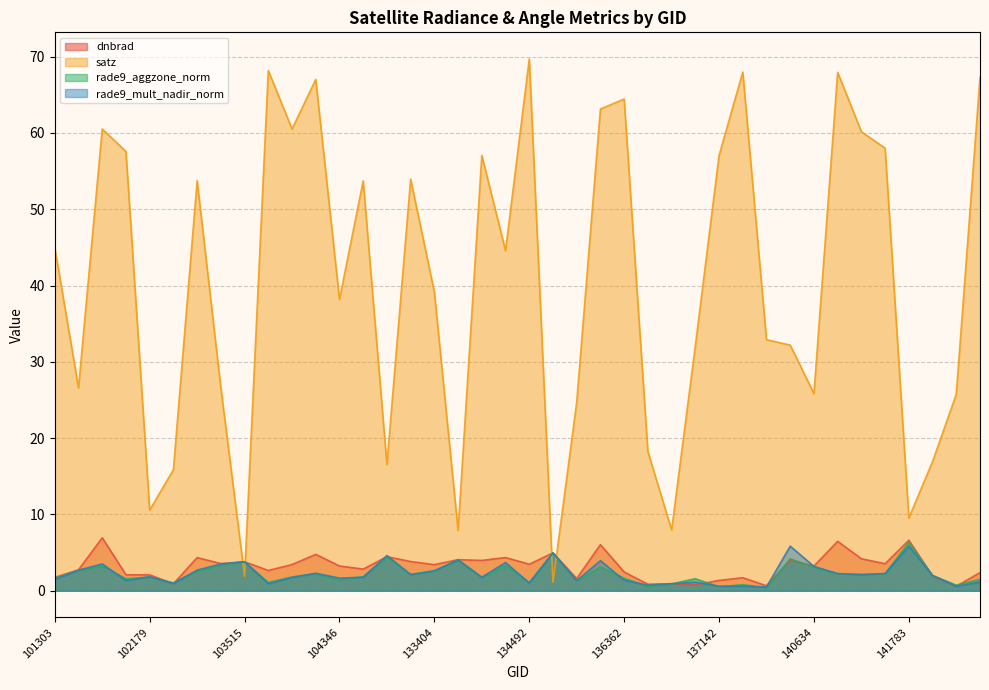

The value of dnbrad at 140634 is 3.2. True or false?

True